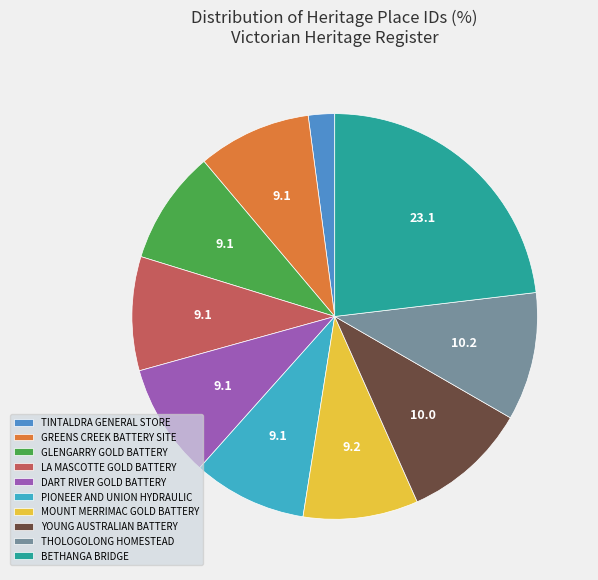

How many segments does this pie chart have?

10